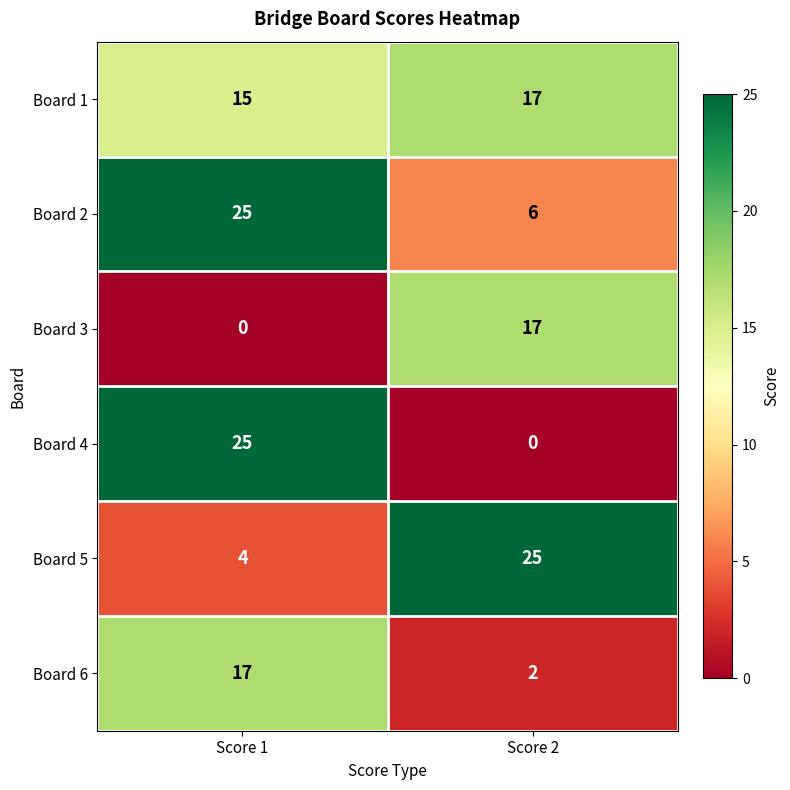

Count the number of data series in this chart.

6